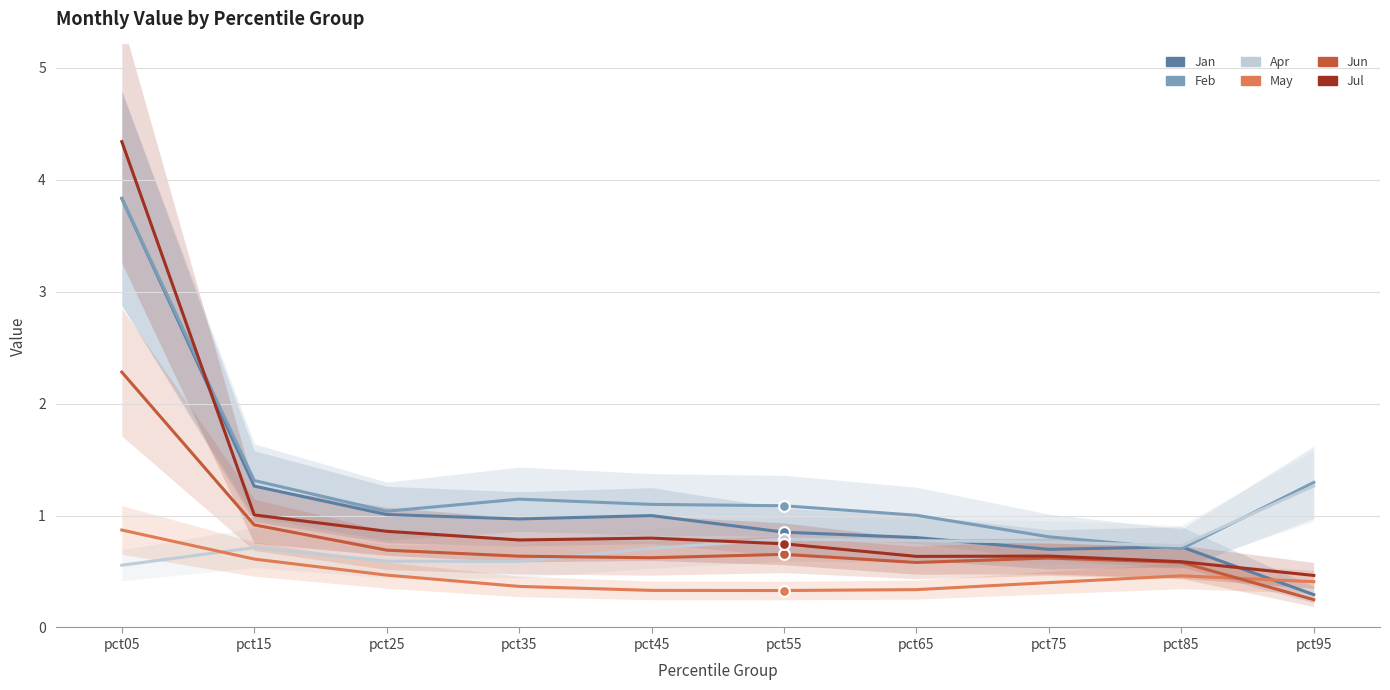

Which series contains the lowest Y value?

Jun